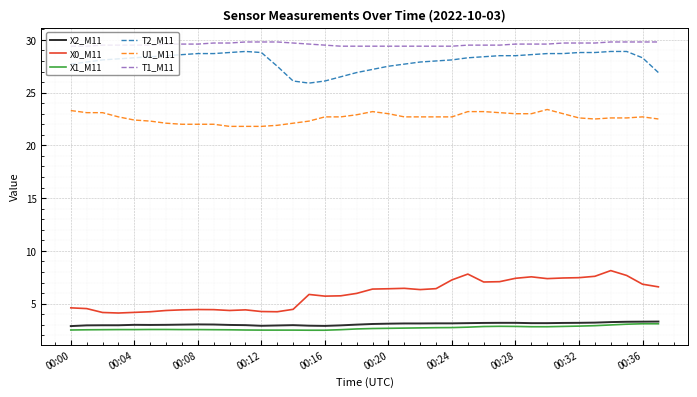

True or false: X0_M11 and T1_M11 cross at least once.

False